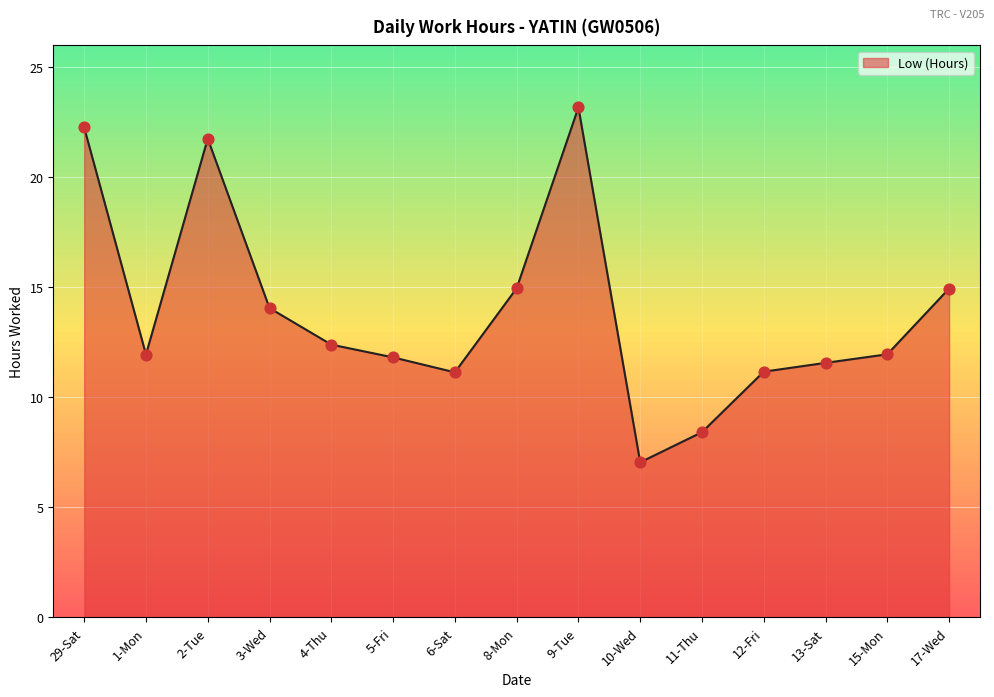

What is the ratio of the value at 8-Mon to the value at 29-Sat?

0.7